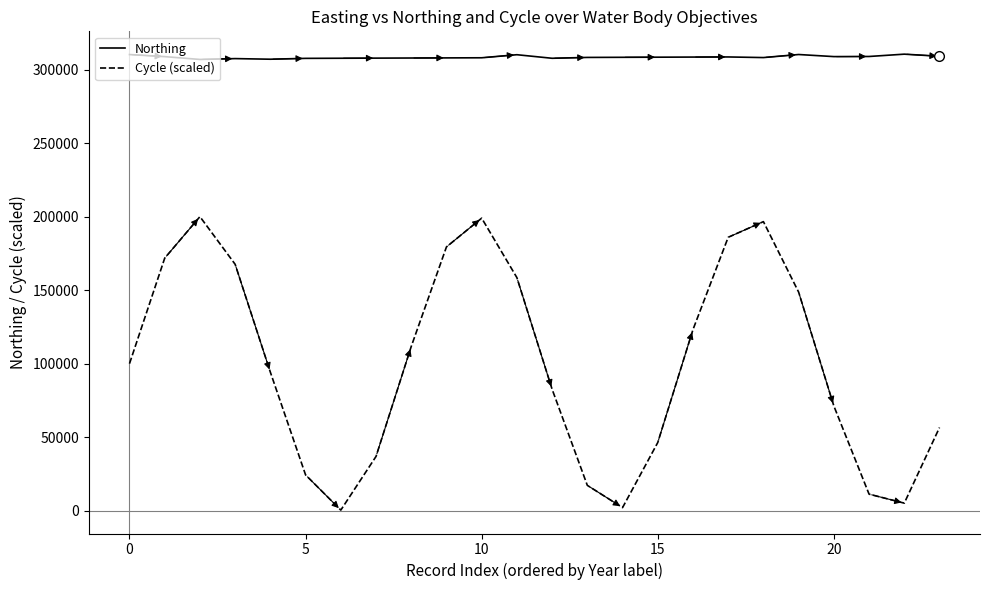

What is the average value of the Cycle (scaled) series?

99584.3